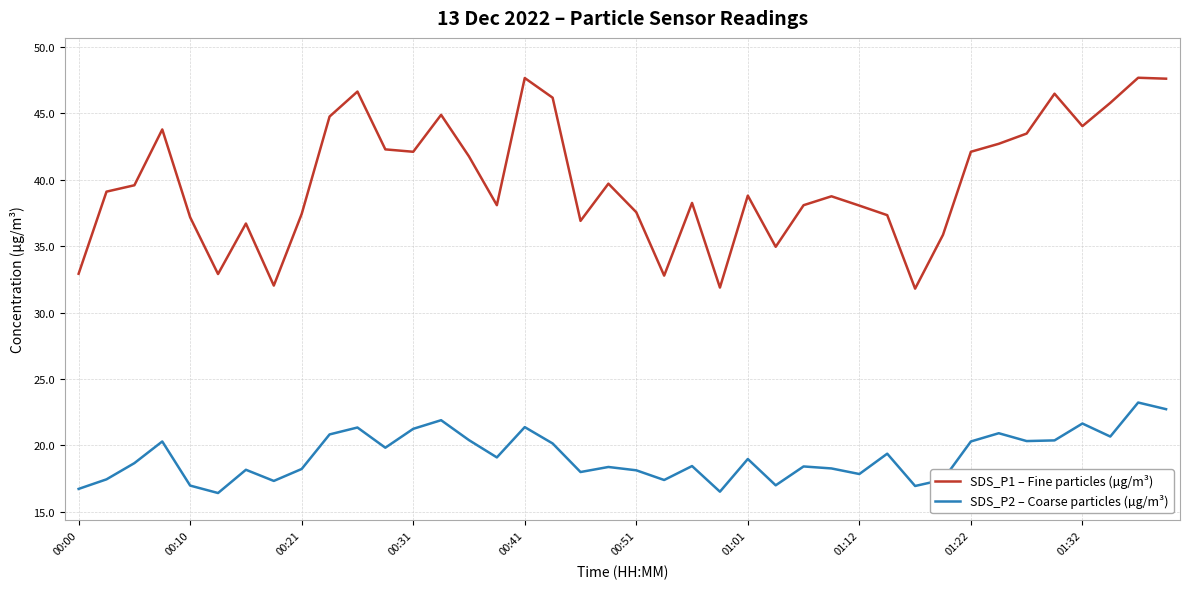

Which series has the largest range (max minus min)?

SDS_P1 – Fine particles (µg/m³)